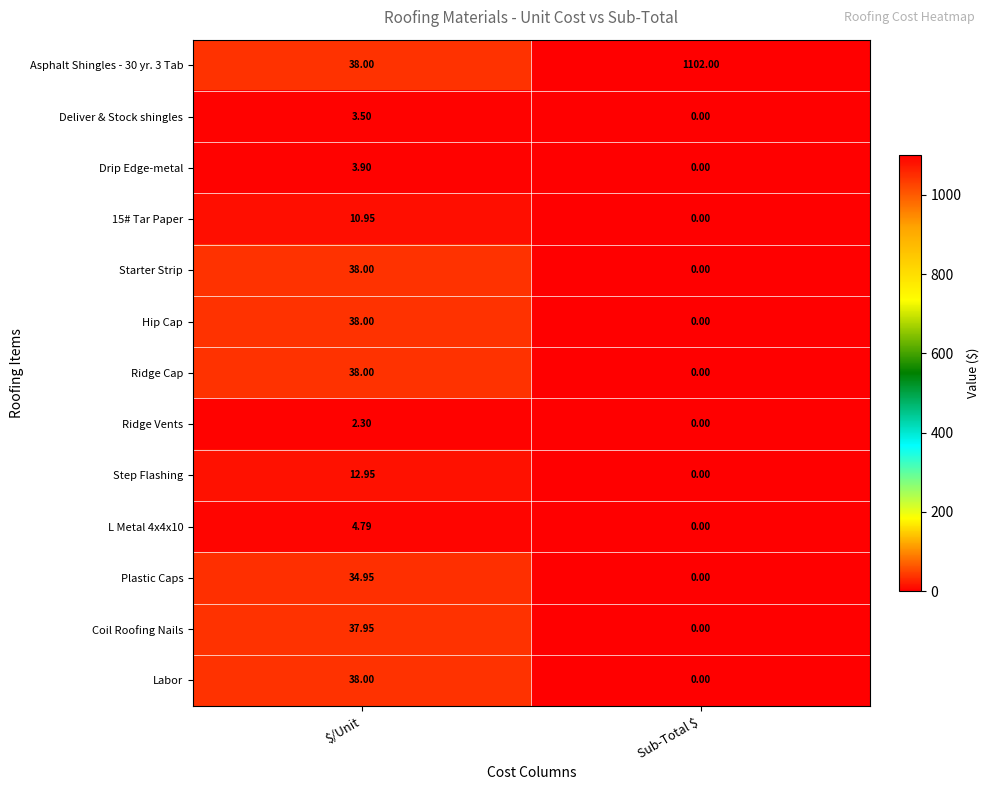

At which label does Ridge Vents reach its peak?

$/Unit